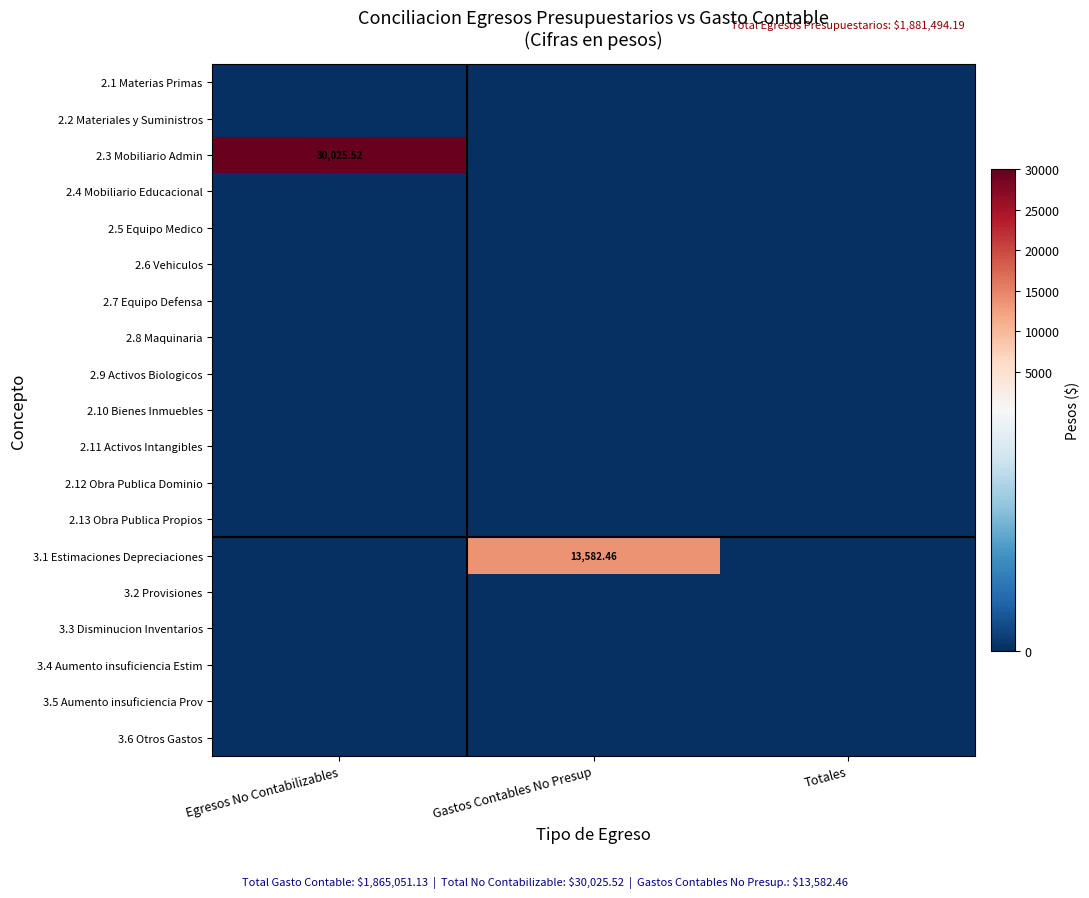

Which series has the largest range (max minus min)?

2.3 Mobiliario Admin